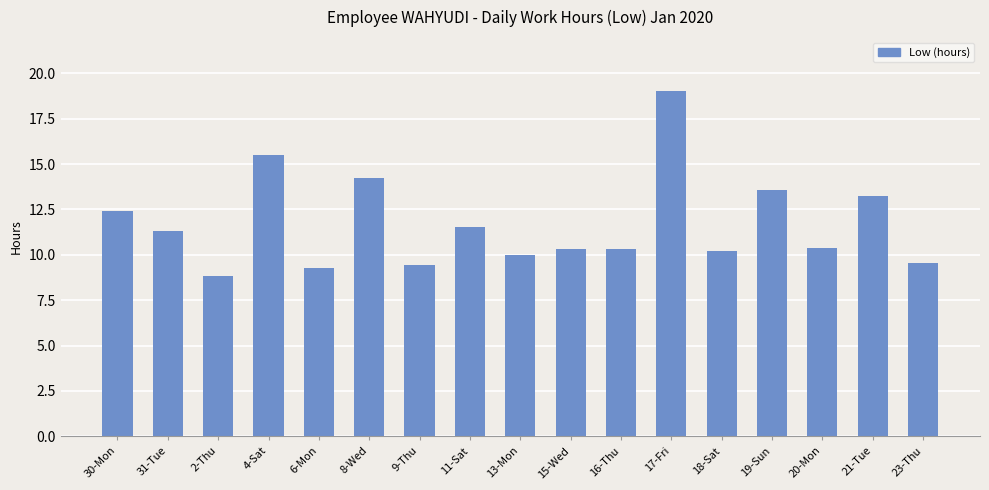

The value at 16-Thu is 6.3. True or false?

False